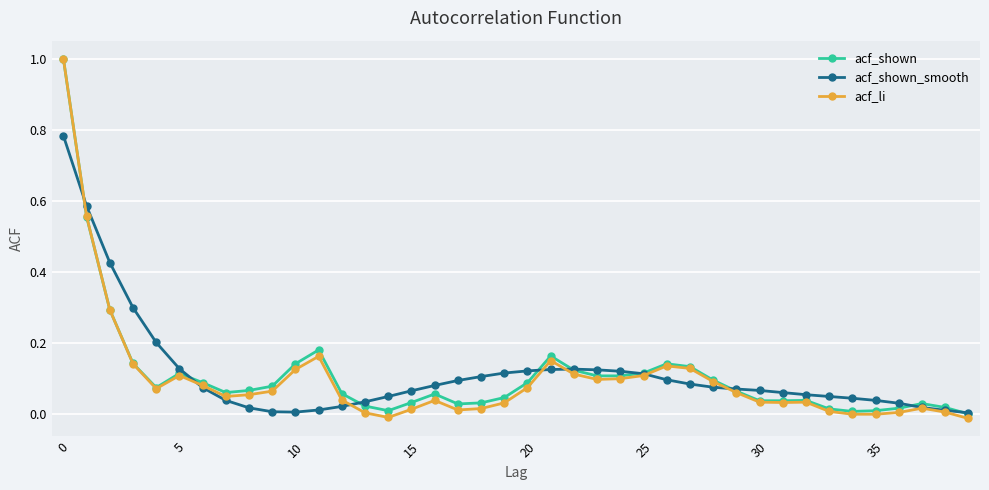

Which series has the widest spread of values?

acf_li